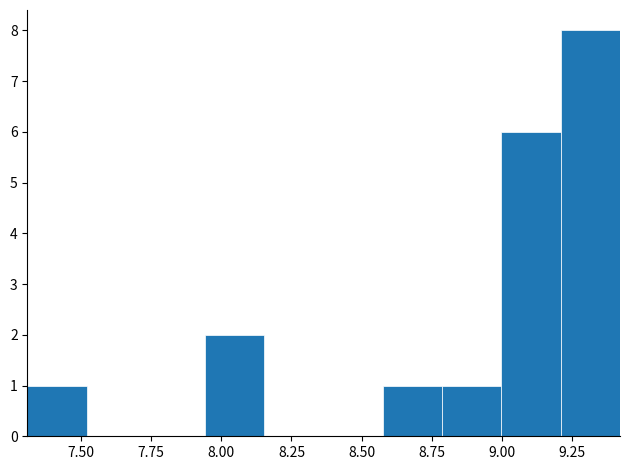

Reading left to right, transcribe this chart: for each bar, give the range it covers on the x-axis and its height. Neither the bar edges nor the heights are printed on the chart, so give them approximately, as read against the axes.

7.30 to 7.50: 1
7.50 to 7.75: 0
7.75 to 7.95: 0
7.95 to 8.15: 2
8.15 to 8.35: 0
8.35 to 8.60: 0
8.60 to 8.80: 1
8.80 to 9.00: 1
9.00 to 9.20: 6
9.20 to 9.40: 8